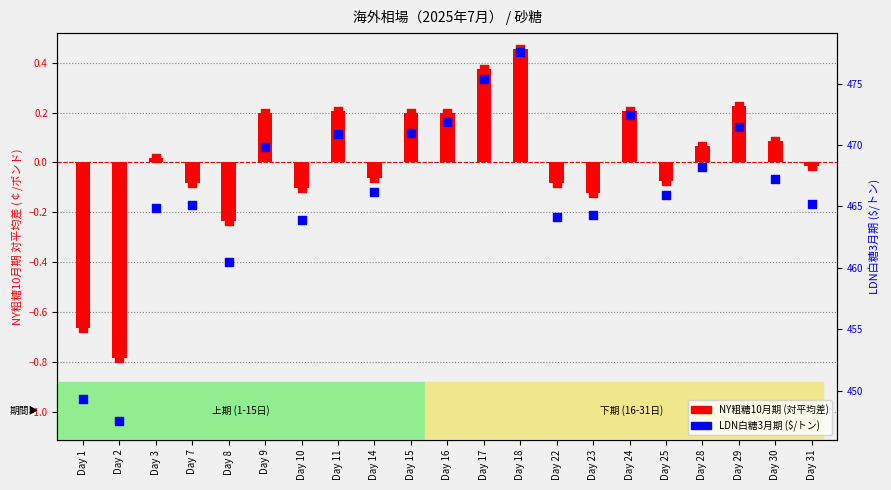

Which series reaches the minimum Y coordinate?

NY粗糖10月期 (対平均差)